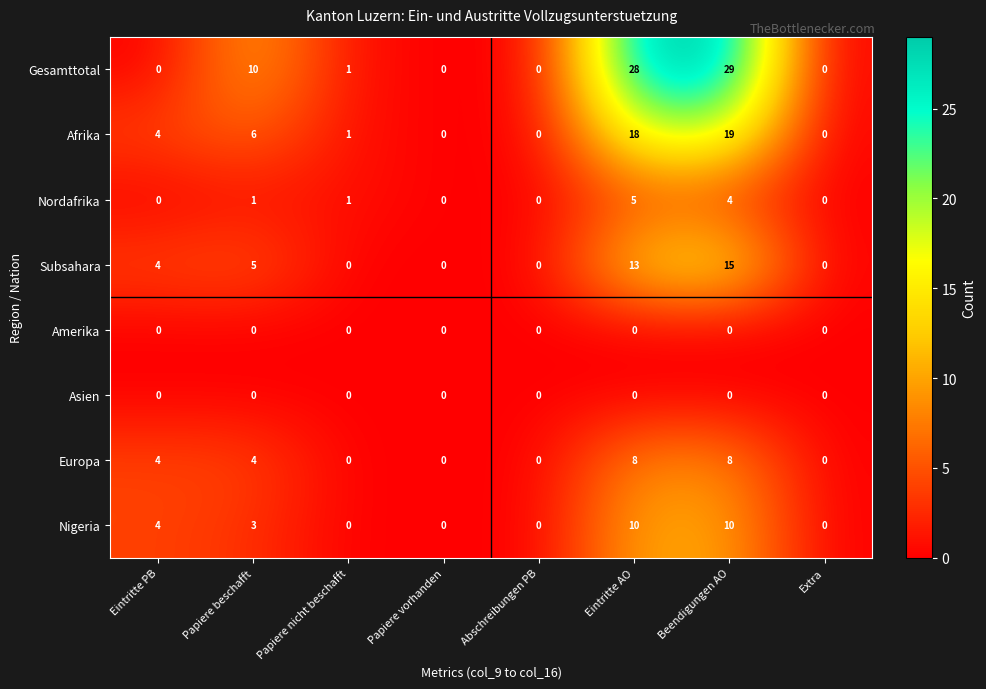

How many categories are shown in the chart?

8